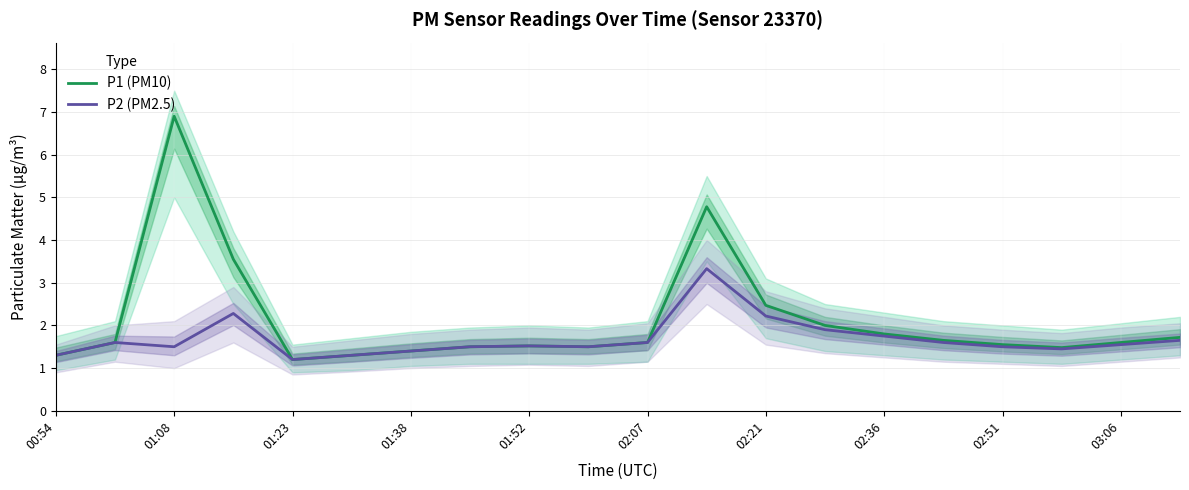

What is the approximate value of P1 (PM10) at 03:06?

1.6